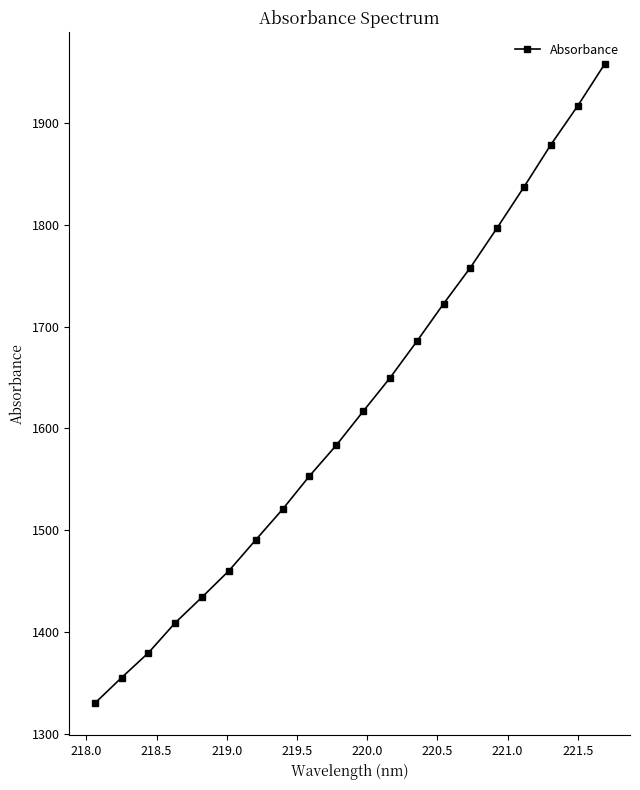

True or false: the data has more than 1 interior local peaks.

False